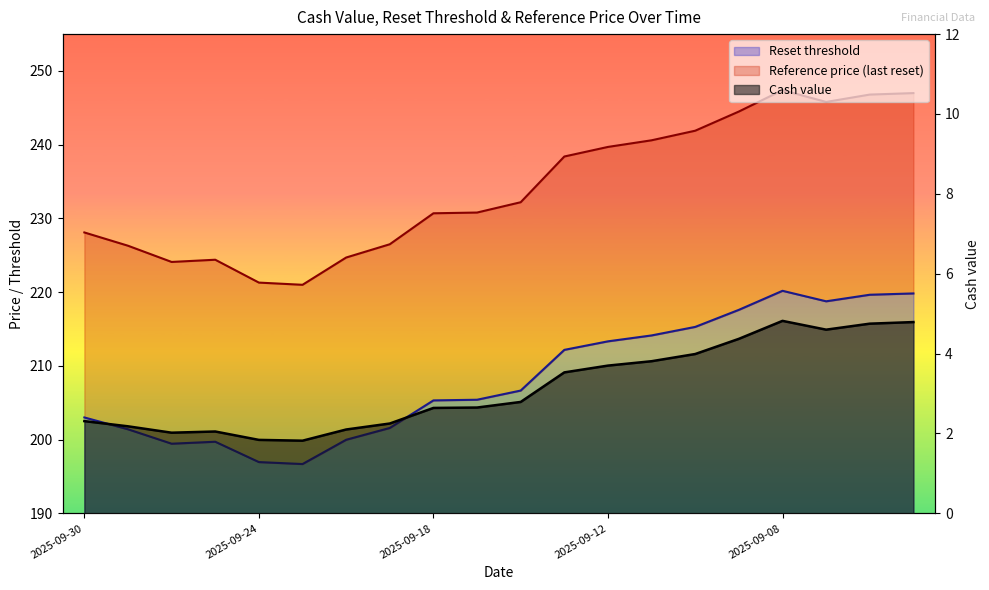

True or false: Cash value and Reference price (last reset) cross at least once.

False